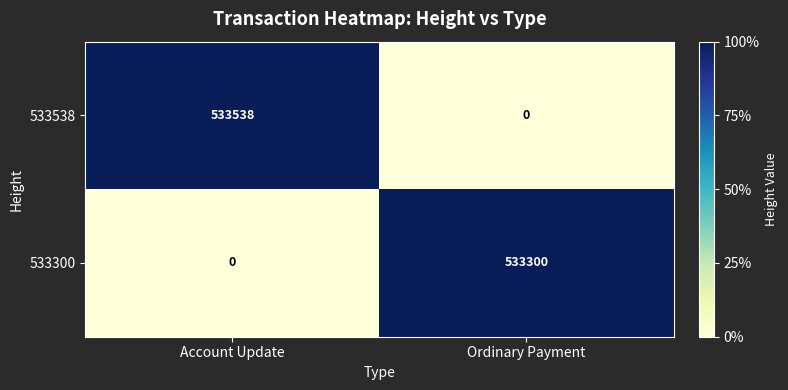

Between Account Update and Ordinary Payment, which series saw the biggest shift?

533538